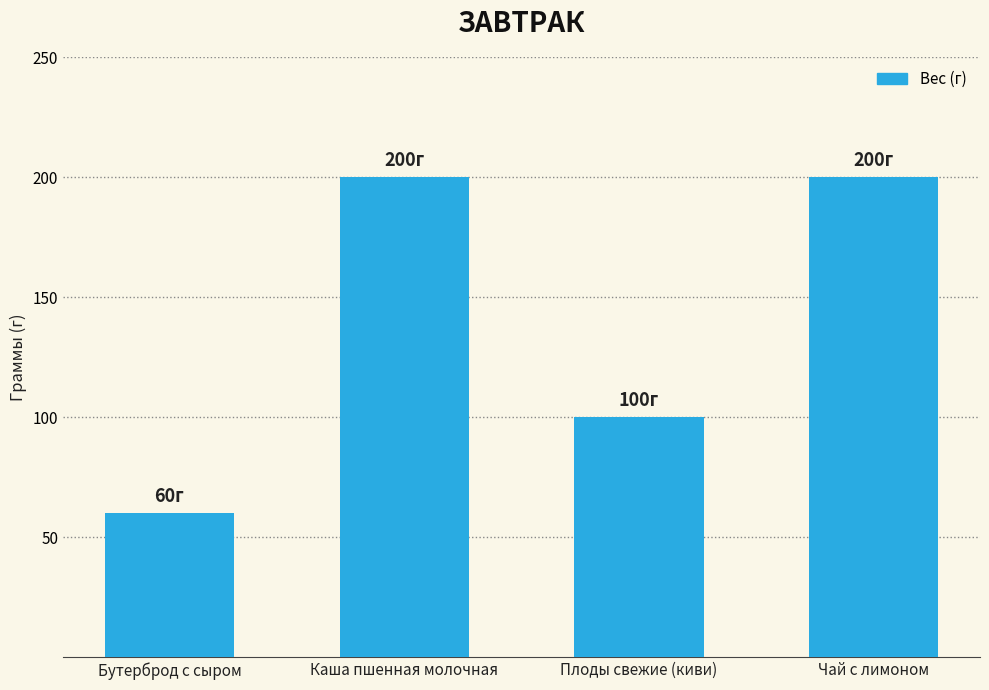

What is the change in value from Бутерброд с сыром to Чай с лимоном?

+140